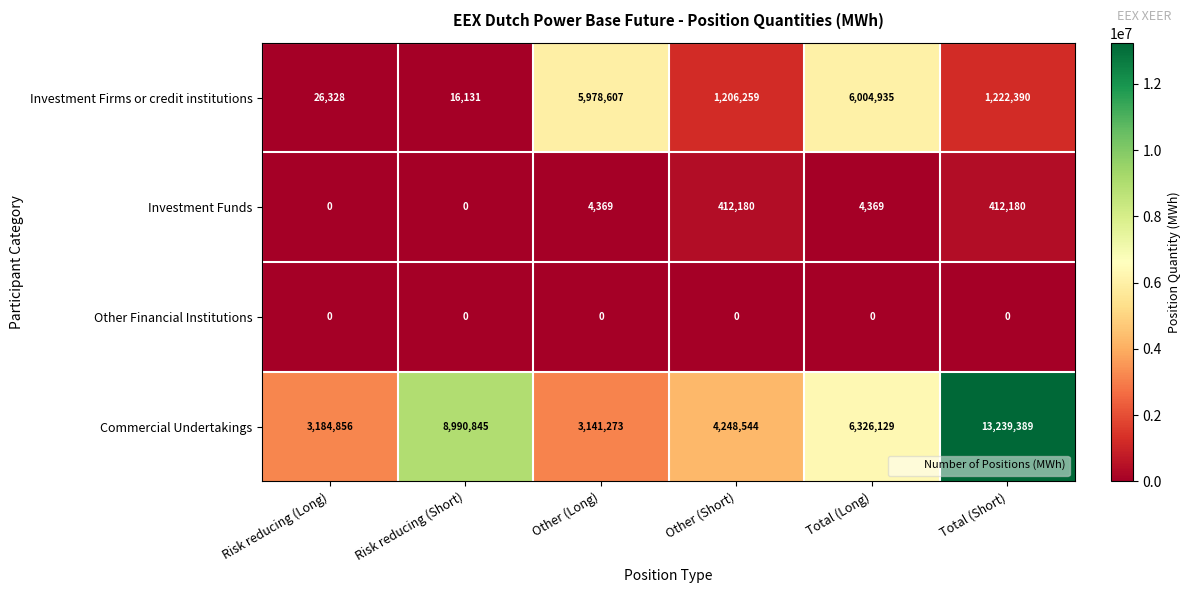

Reading left to right, list all the values displayed in this chart.

Investment Firms or credit institutions: Risk reducing (Long)=26328	Risk reducing (Short)=16131	Other (Long)=5978607	Other (Short)=1206259	Total (Long)=6004935	Total (Short)=1222390
Investment Funds: Risk reducing (Long)=0	Risk reducing (Short)=0	Other (Long)=4369	Other (Short)=412180	Total (Long)=4369	Total (Short)=412180
Other Financial Institutions: Risk reducing (Long)=0	Risk reducing (Short)=0	Other (Long)=0	Other (Short)=0	Total (Long)=0	Total (Short)=0
Commercial Undertakings: Risk reducing (Long)=3184856	Risk reducing (Short)=8990845	Other (Long)=3141273	Other (Short)=4248544	Total (Long)=6326129	Total (Short)=13239389